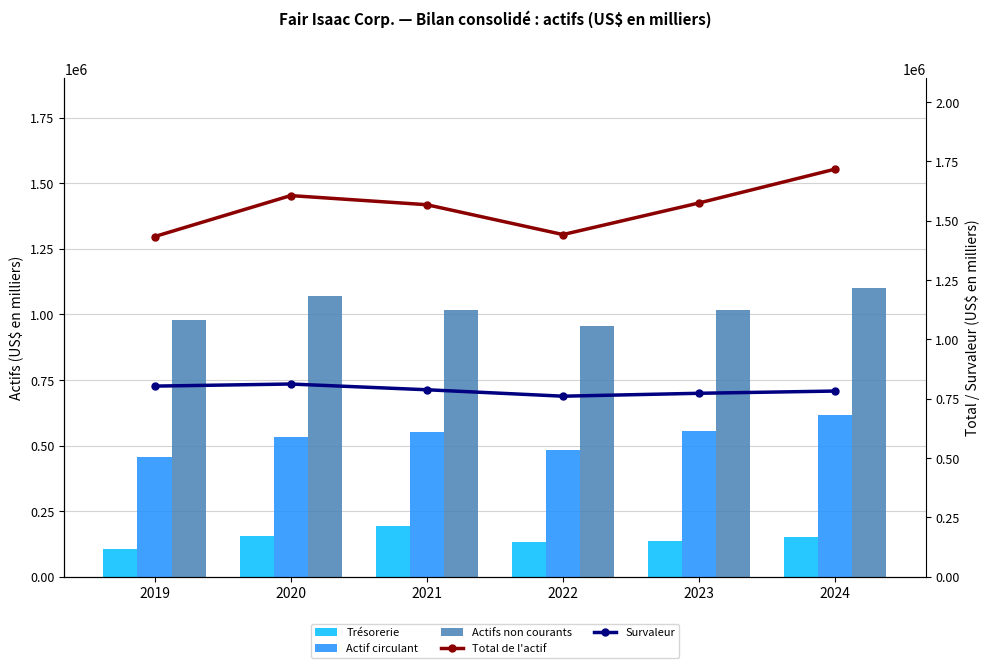

Reading right to left, what are all the values shown in this chart?

Trésorerie: 2024=150667	2023=136778	2022=133202	2021=195354	2020=157394	2019=106426
Actif circulant: 2024=617413	2023=556448	2022=484715	2021=550974	2020=534078	2019=455706
Actifs non courants: 2024=1100471	2023=1018833	2022=957319	2021=1016802	2020=1072162	2019=977742
Total de l'actif: 2024=1717884	2023=1575281	2022=1442034	2021=1567776	2020=1606240	2019=1433448
Survaleur: 2024=782752	2023=773327	2022=761067	2021=788185	2020=812364	2019=803542